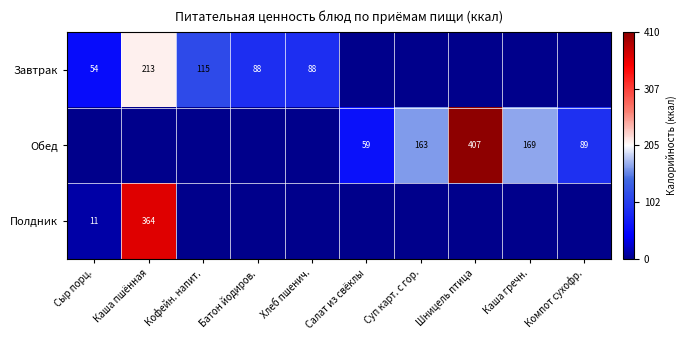

Is the value of Завтрак at Каша пшённая greater than the value of Обед at Шницель птица?

No